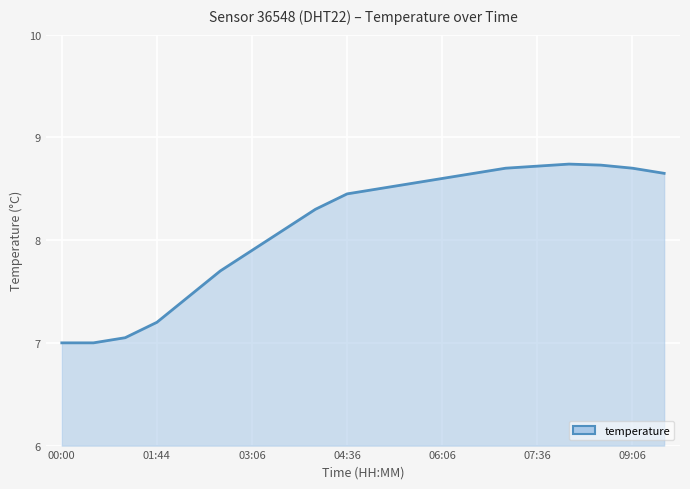

Does the chart display data point markers on the line(s)?

No